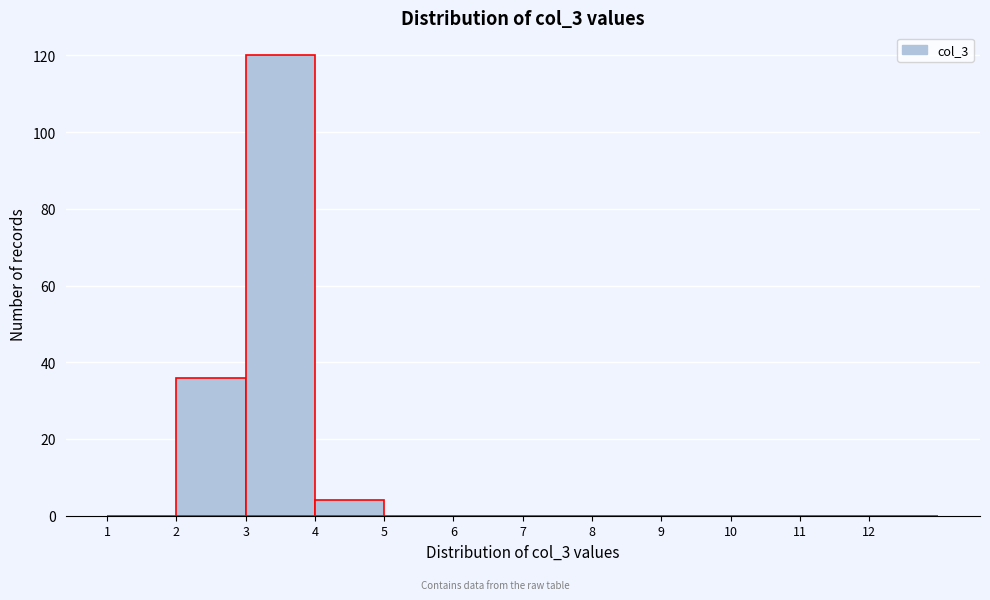

How tall is the bar that spans 3 to 4 on the x-axis? The values are not printed on the chart, so give them approximately, as read against the axis.

120